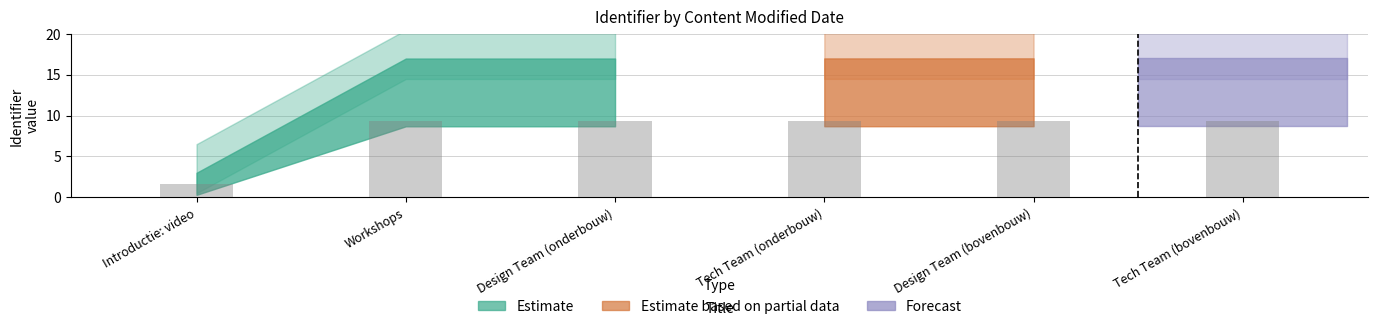

The chart shows a value of 2.4 at Introductie: video. True or false?

False